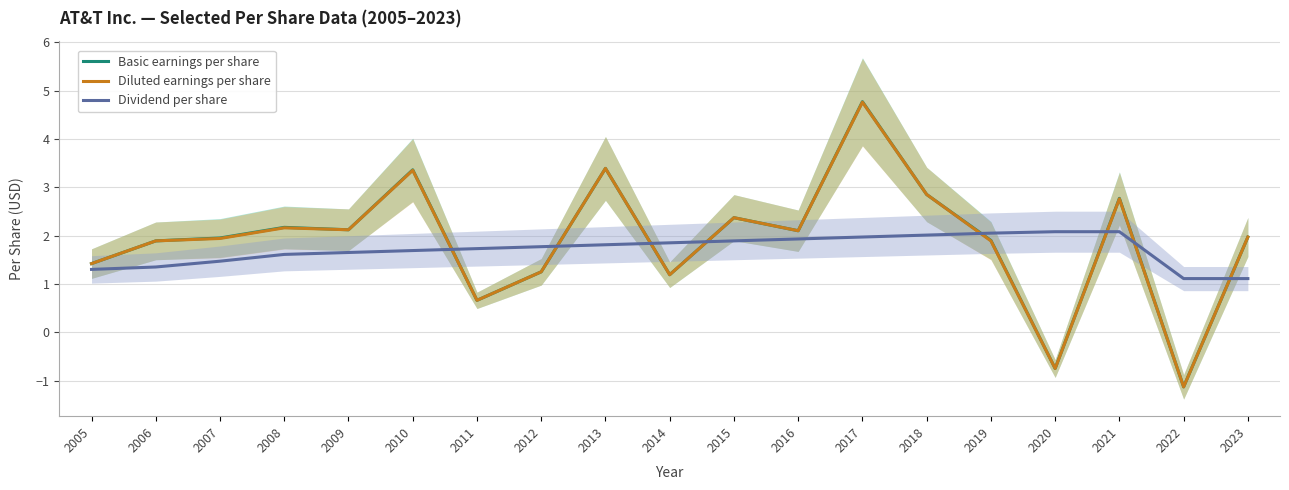

What are all the series names shown in the legend?

Basic earnings per share, Diluted earnings per share, Dividend per share